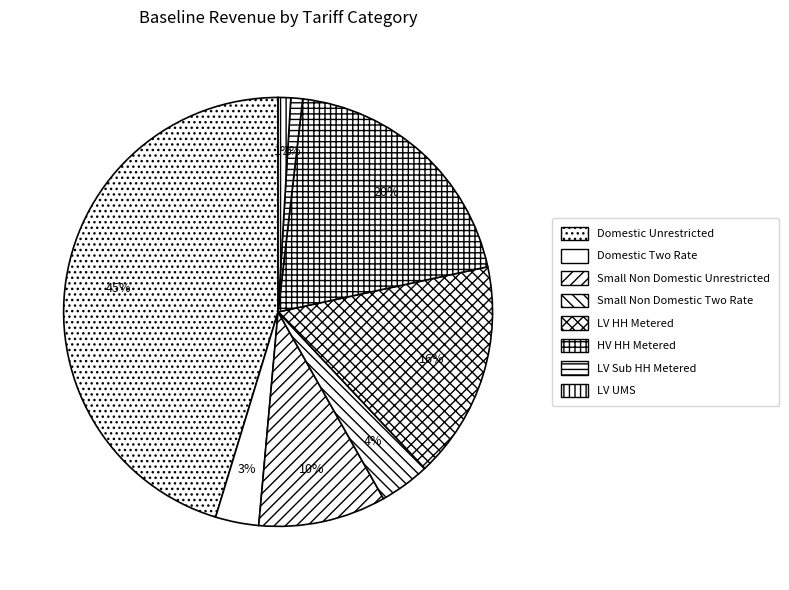

What is the change in value from Domestic Unrestricted to Domestic Two Rate?

-145028840.6